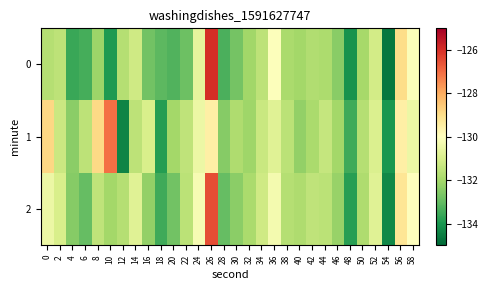

Reading left to right, transcribe all the data shown in this chart.

0: 0=-131.7	2=-131.5	4=-133.6	6=-133.4	8=-132.1	10=-133.9	12=-131.7	14=-131.2	16=-132.8	18=-133.1	20=-133.3	22=-132.9	24=-130.7	26=-125.9	28=-133.3	30=-132.8	32=-132.0	34=-131.5	36=-130.1	38=-131.9	40=-132.0	42=-131.8	44=-131.9	46=-132.4	48=-134.1	50=-132.0	52=-131.1	54=-134.7	56=-128.9	58=-130.1
1: 0=-128.9	2=-131.3	4=-132.4	6=-131.6	8=-128.9	10=-127.0	12=-134.4	14=-131.5	16=-131.0	18=-133.8	20=-132.0	22=-131.5	24=-130.5	26=-129.5	28=-132.5	30=-131.8	32=-132.1	34=-131.3	36=-130.8	38=-131.6	40=-132.3	42=-131.9	44=-131.4	46=-132.0	48=-133.5	50=-131.7	52=-130.9	54=-134.0	56=-129.5	58=-130.5
2: 0=-130.5	2=-131.0	4=-132.5	6=-133.0	8=-131.5	10=-132.0	12=-131.7	14=-130.8	16=-132.3	18=-133.5	20=-132.8	22=-131.6	24=-130.2	26=-126.5	28=-133.0	30=-132.4	32=-131.9	34=-131.2	36=-130.3	38=-131.7	40=-131.8	42=-131.5	44=-131.6	46=-132.2	48=-133.8	50=-131.8	52=-130.8	54=-134.3	56=-129.2	58=-130.0